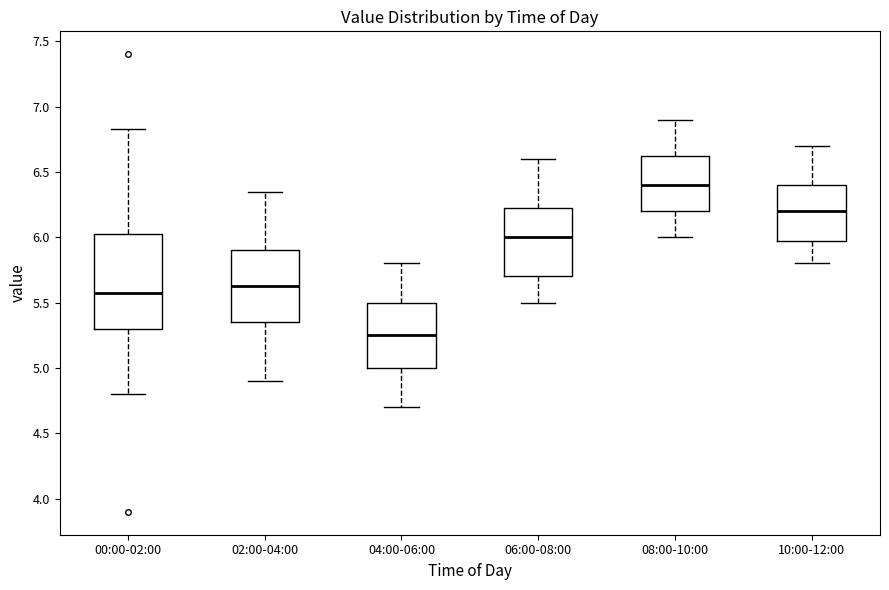

Reading left to right, transcribe this box plot: for each box, give where its median line is, the range the box spans, and where its two whiskers end, as read against the y-axis. The values are not printed on the chart, so give them approximately, as read against the axis.

00:00-02:00: median 5.55, box 5.30 to 6.05, whiskers 4.80 to 6.85
02:00-04:00: median 5.65, box 5.35 to 5.90, whiskers 4.90 to 6.35
04:00-06:00: median 5.25, box 5.00 to 5.50, whiskers 4.70 to 5.80
06:00-08:00: median 6.00, box 5.70 to 6.25, whiskers 5.50 to 6.60
08:00-10:00: median 6.40, box 6.20 to 6.65, whiskers 6.00 to 6.90
10:00-12:00: median 6.20, box 6.00 to 6.40, whiskers 5.80 to 6.70